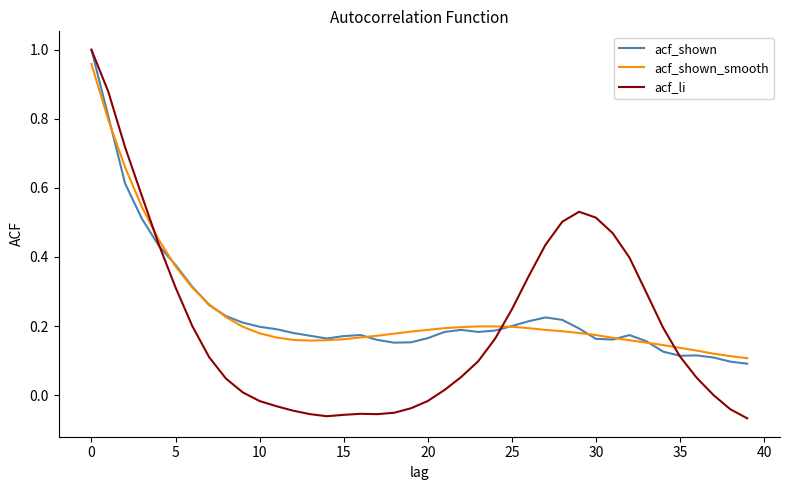

Which series has the widest spread of values?

acf_li